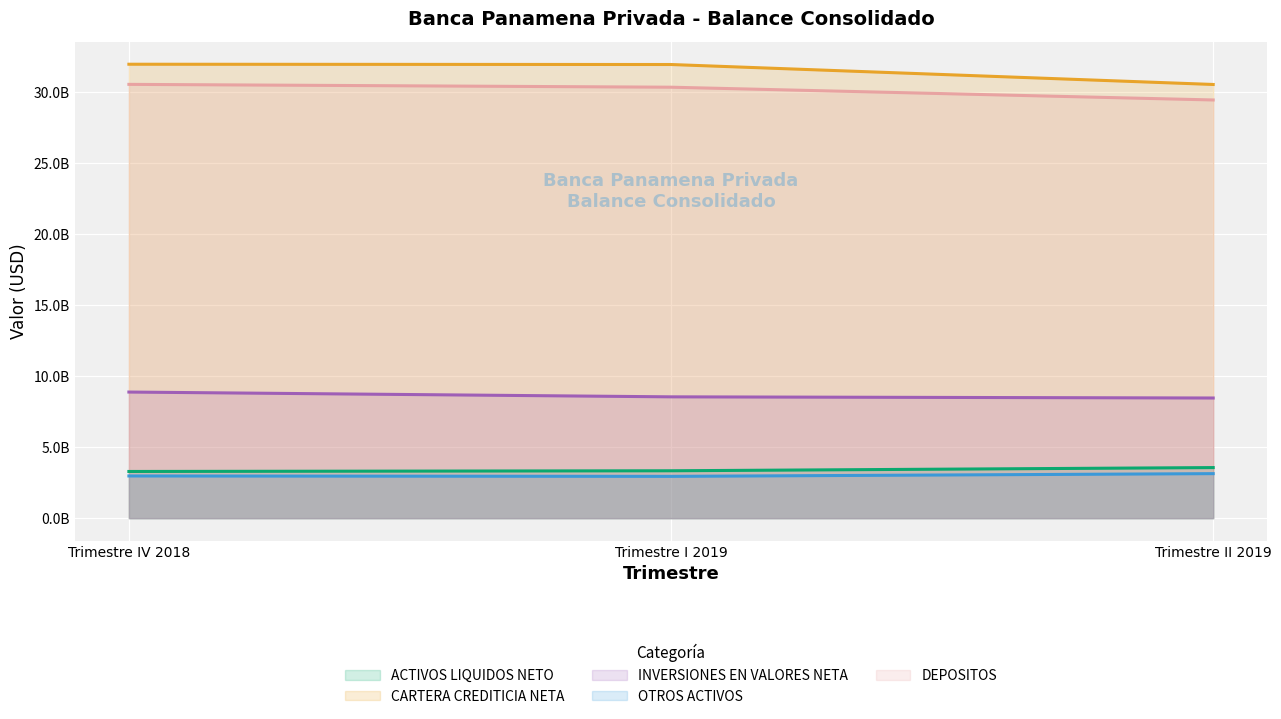

True or false: CARTERA CREDITICIA NETA has a value of 9797287986.1 at Trimestre IV 2018.

False